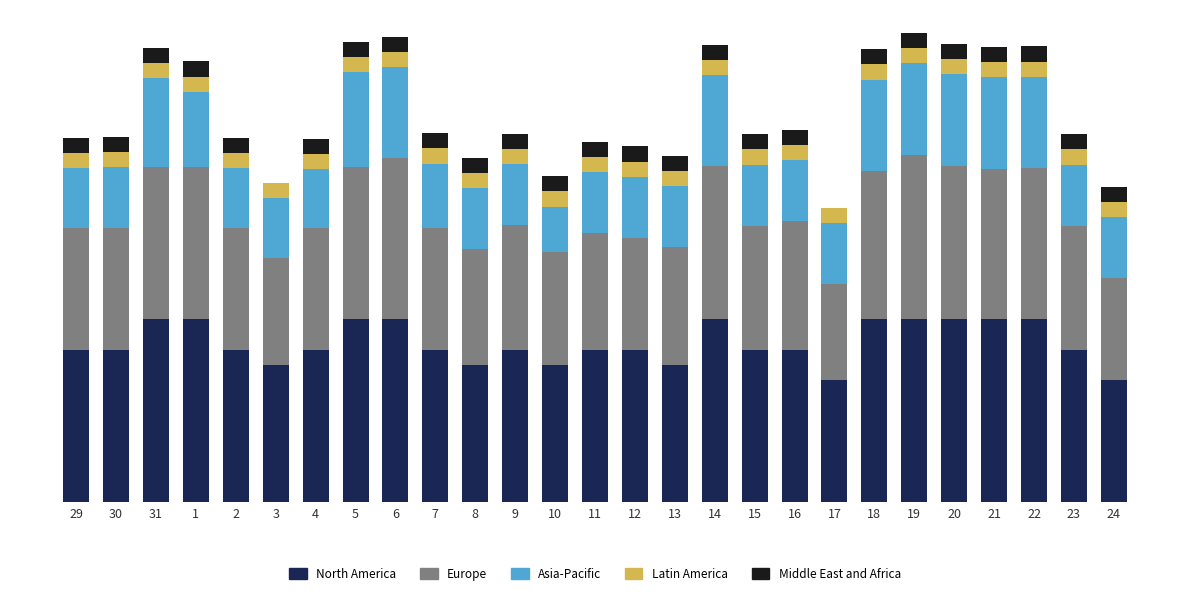

At which label is Middle East and Africa closest to 0?

3